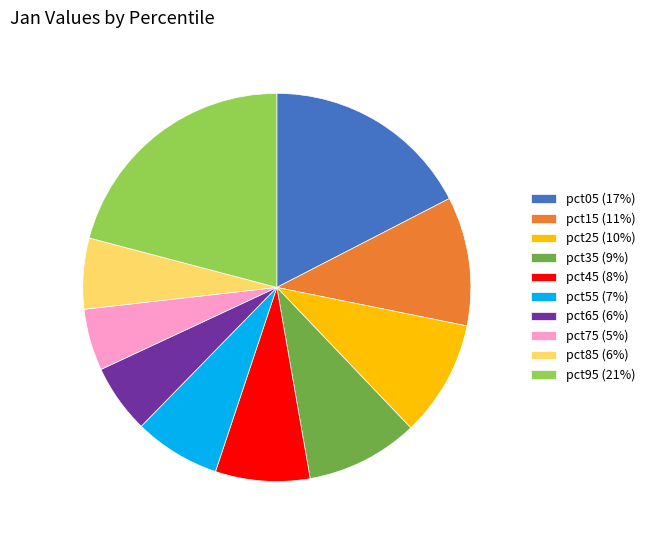

Is there a majority slice in this chart?

No